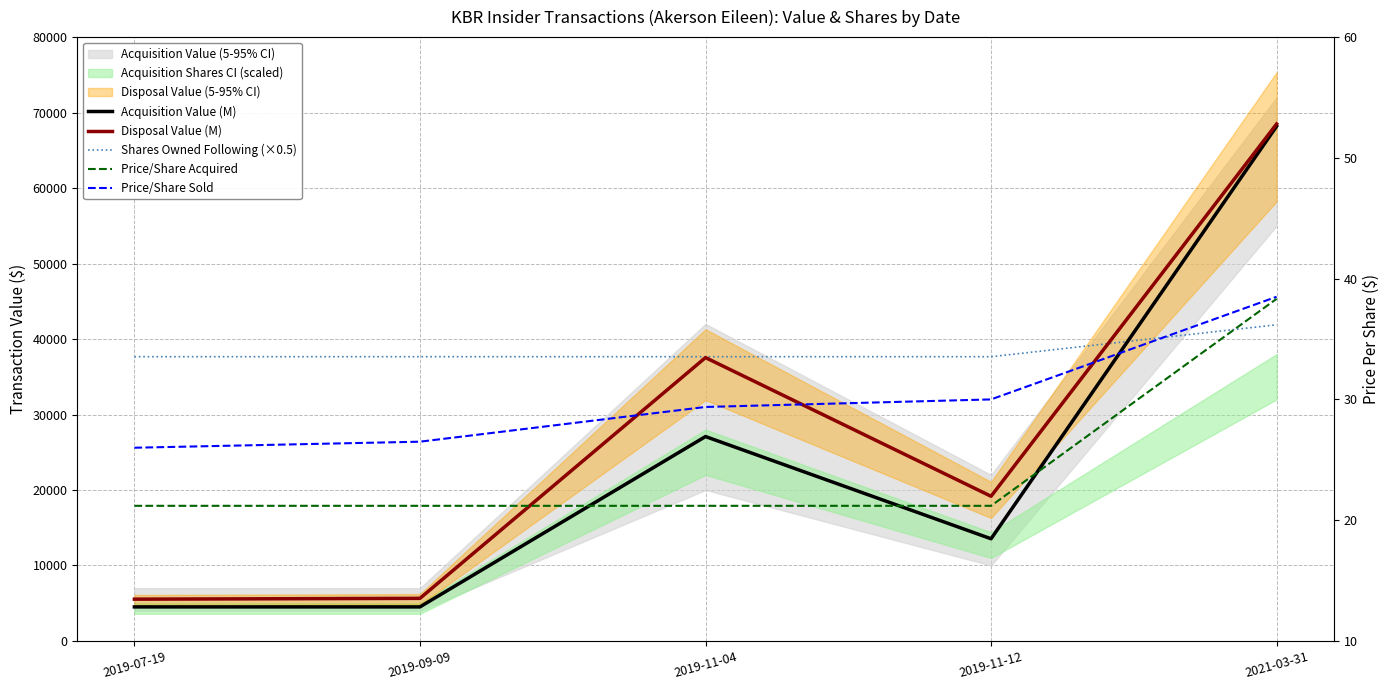

Which series has the largest total across all categories?

Shares Owned Following (×0.5)